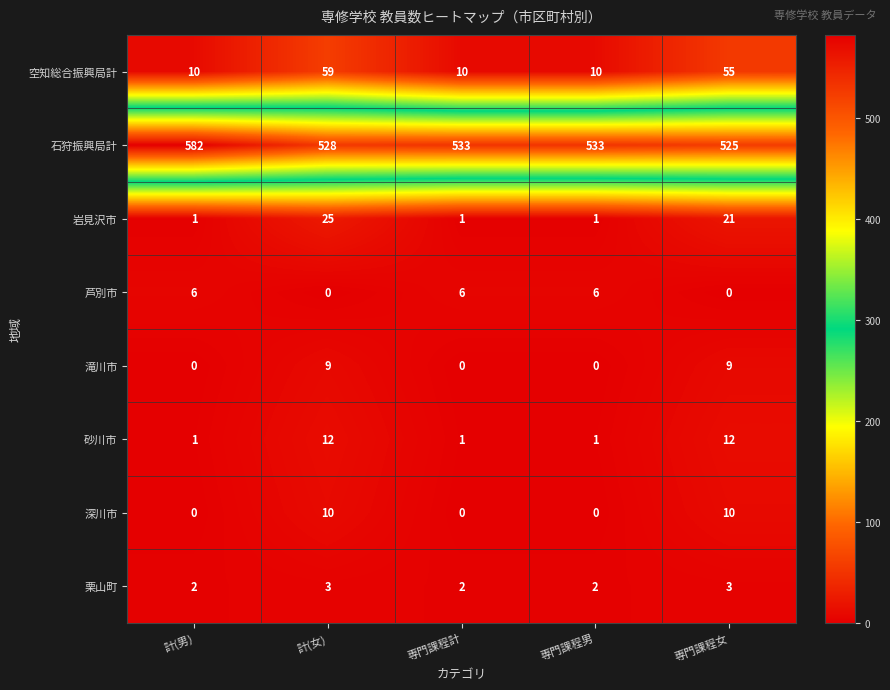

The value of 深川市 at 計(男) is -3. True or false?

False